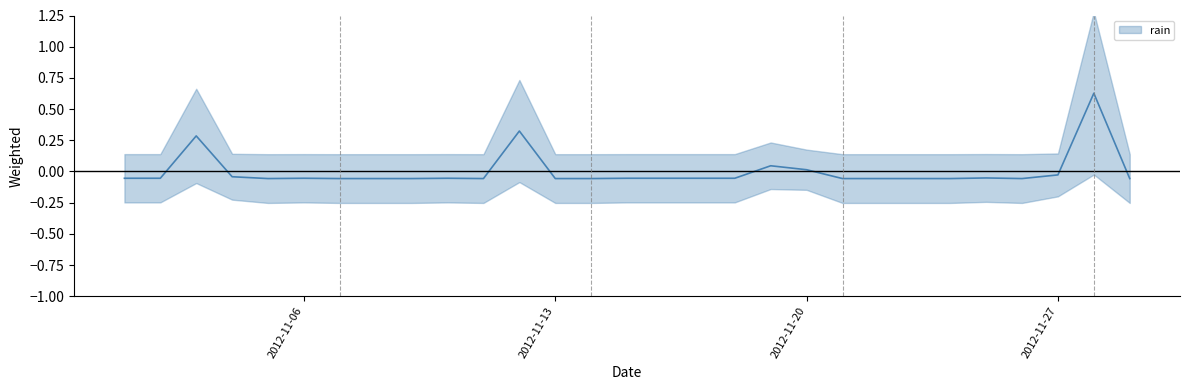

Reading left to right, list all the values displayed in this chart.

-0.1	-0.1	0.3	-0.0	-0.1	-0.1	-0.1	-0.1	-0.1	-0.1	-0.1	0.3	-0.1	-0.1	-0.1	-0.1	-0.1	-0.1	0.0	0.0	-0.1	-0.1	-0.1	-0.1	-0.1	-0.1	-0.0	0.6	-0.1